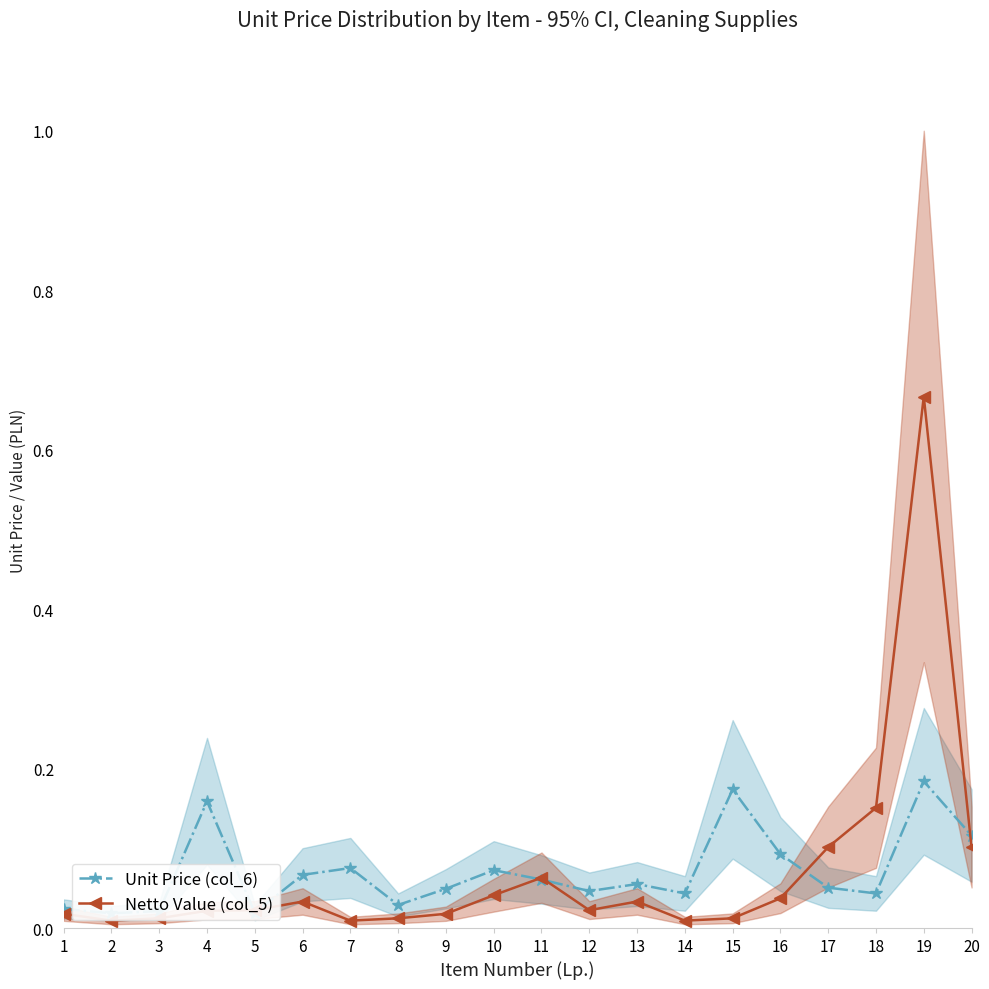

What is the maximum value shown in the chart?

0.7